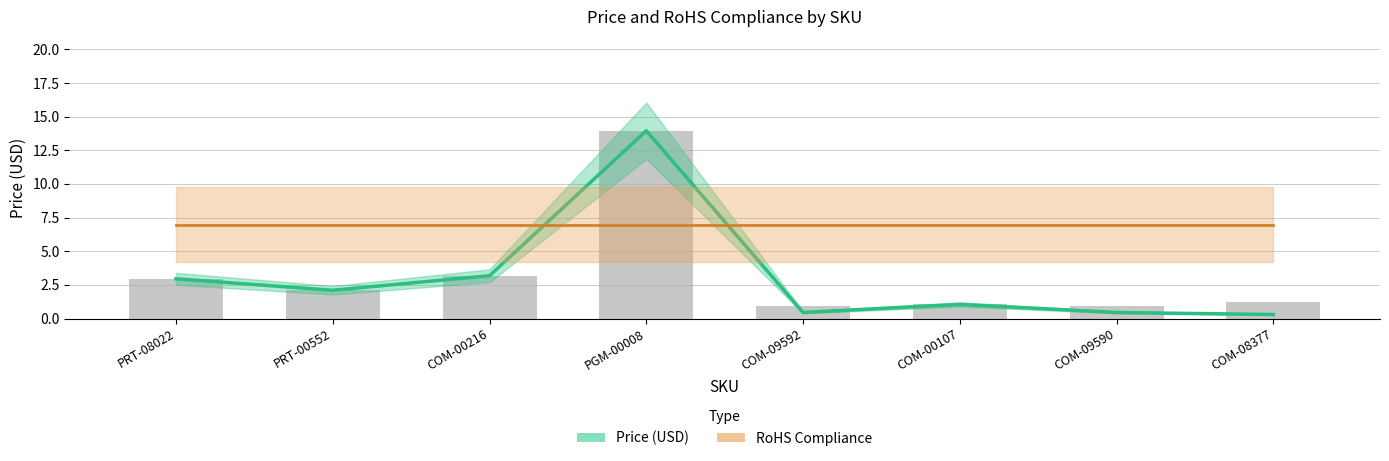

Rank the categories by Price (USD) value from highest to lowest.

PGM-00008, COM-00216, PRT-08022, PRT-00552, COM-00107, COM-09592, COM-09590, COM-08377